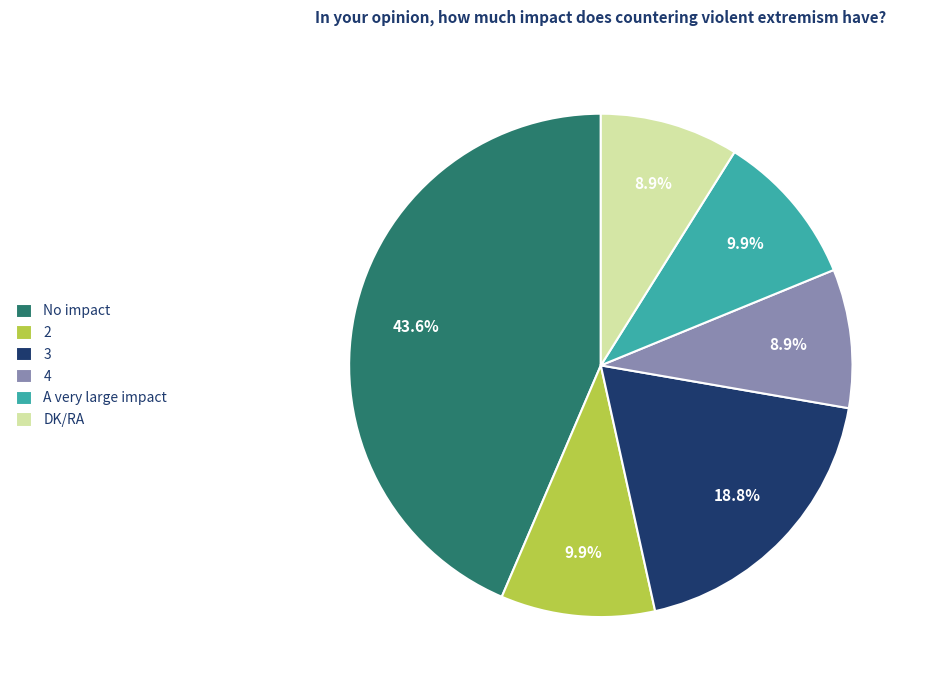

Does DK/RA account for over 50% of the chart?

No